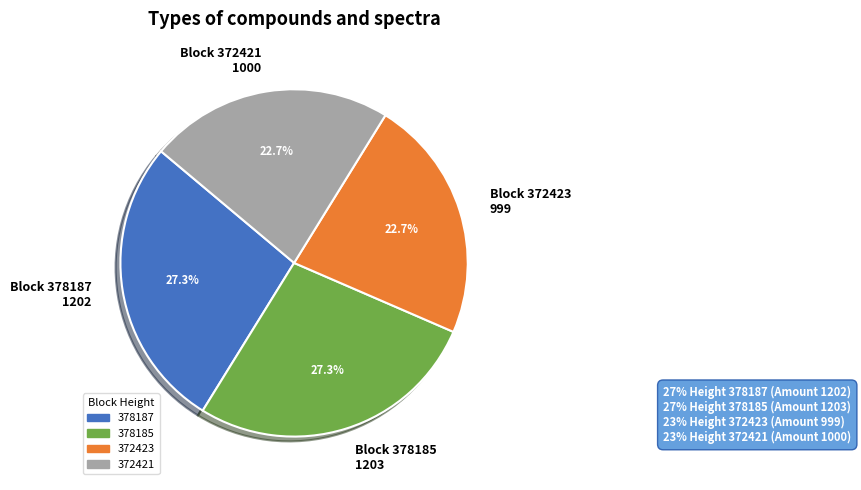

Does any single category account for the majority?

No